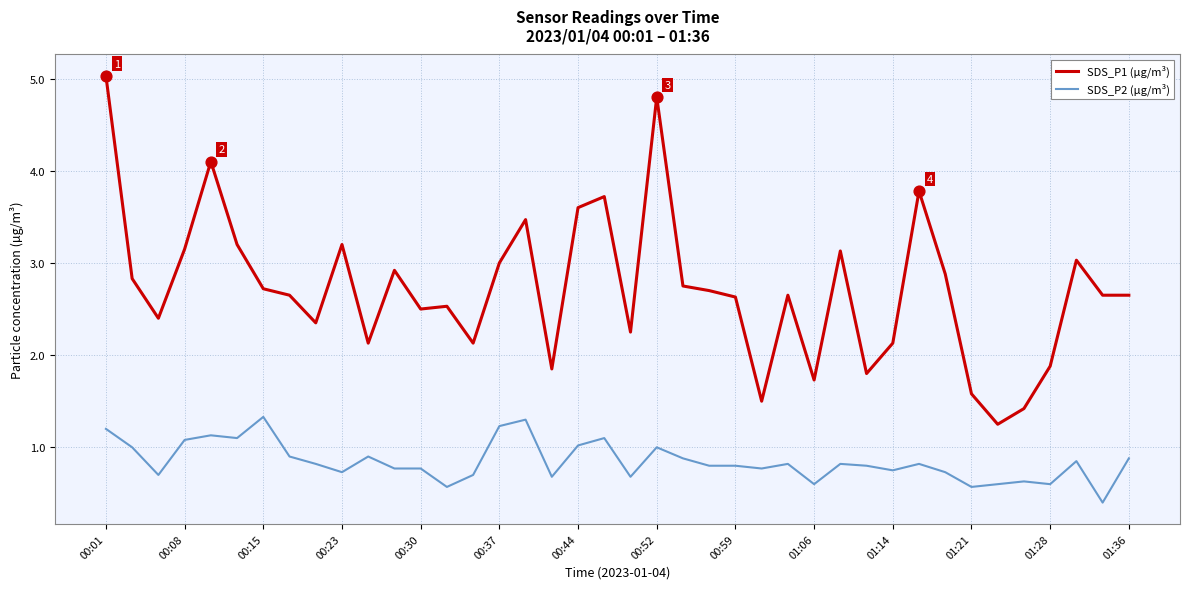

Which series has the largest range (max minus min)?

SDS_P1 (µg/m³)